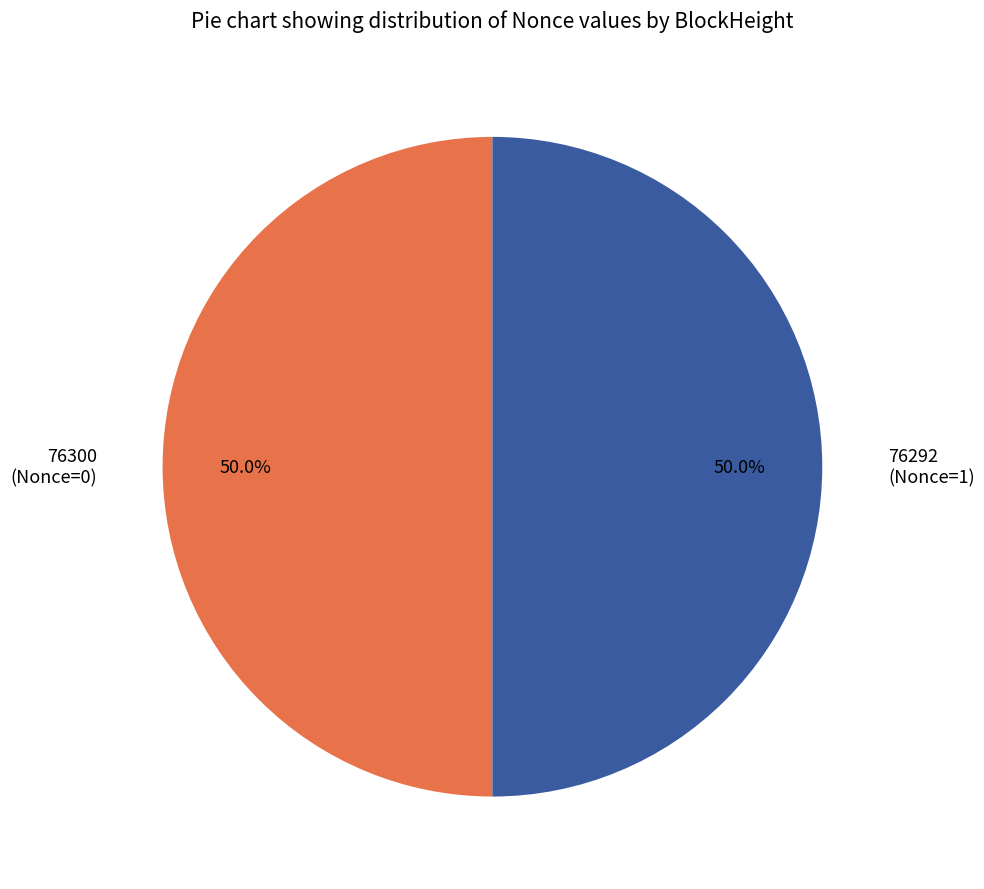

To the nearest percent, what is the difference between the 76292 and 76300 slice percentages?

0%